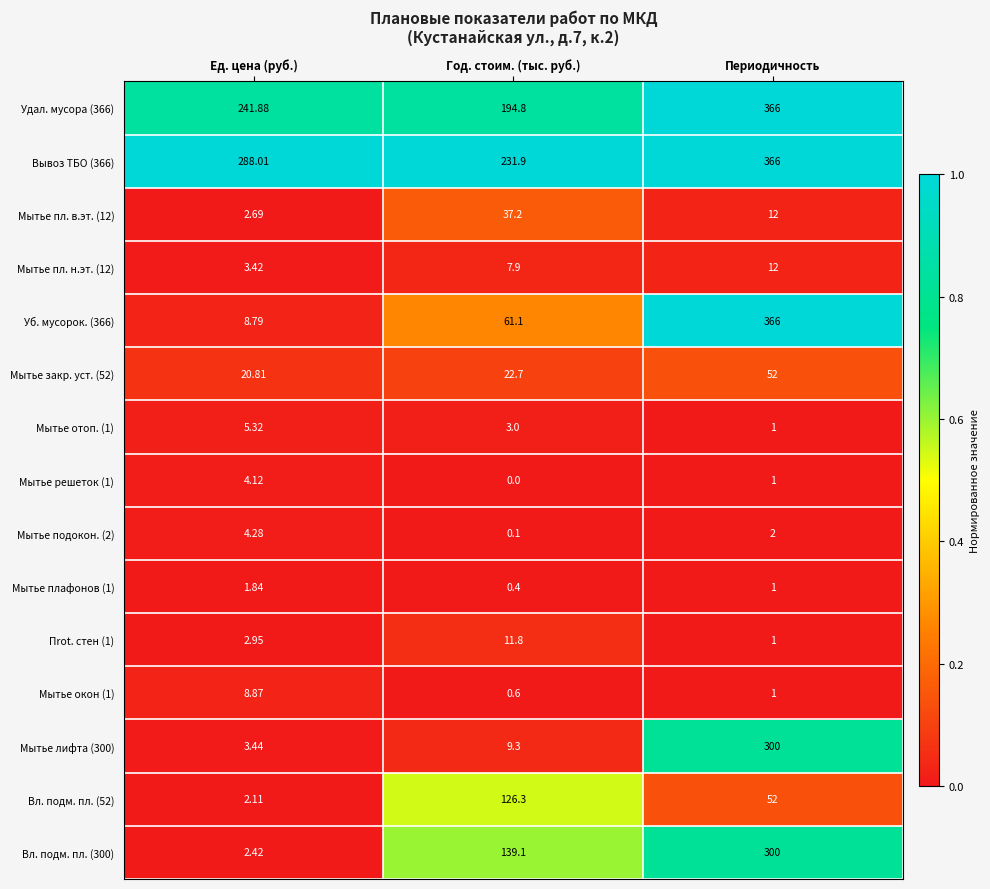

At which label does Мытье решеток (1) reach its minimum?

Год. стоим. (тыс. руб.)